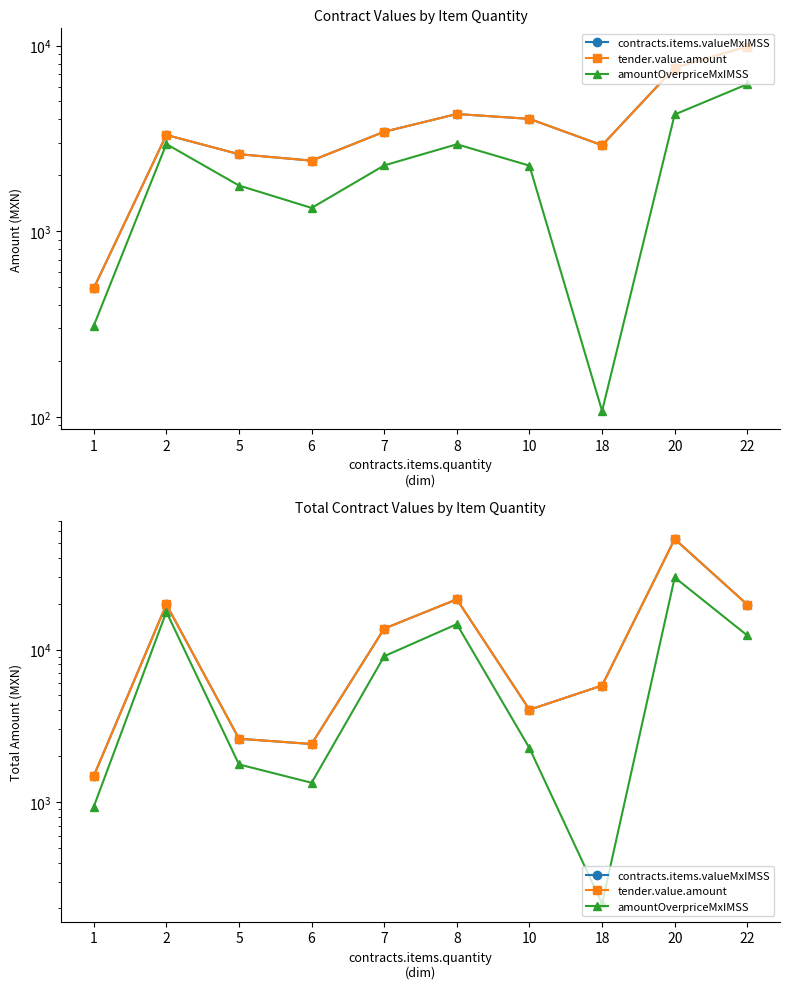

At which category does tender.value.amount reach its first local valley?

6